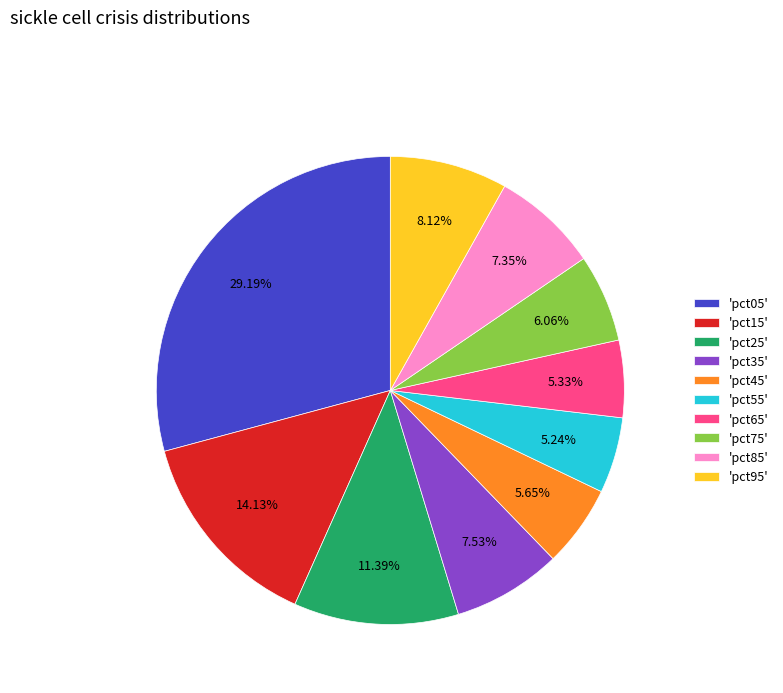

Does any single category account for the majority?

No